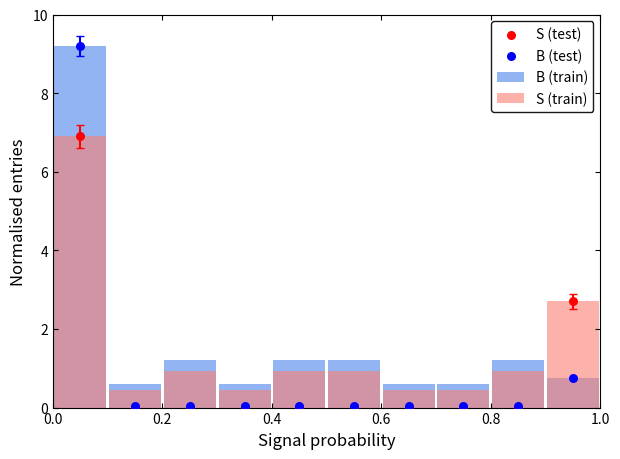

What are all the series names shown in the legend?

B (train), S (train), S (test), B (test)